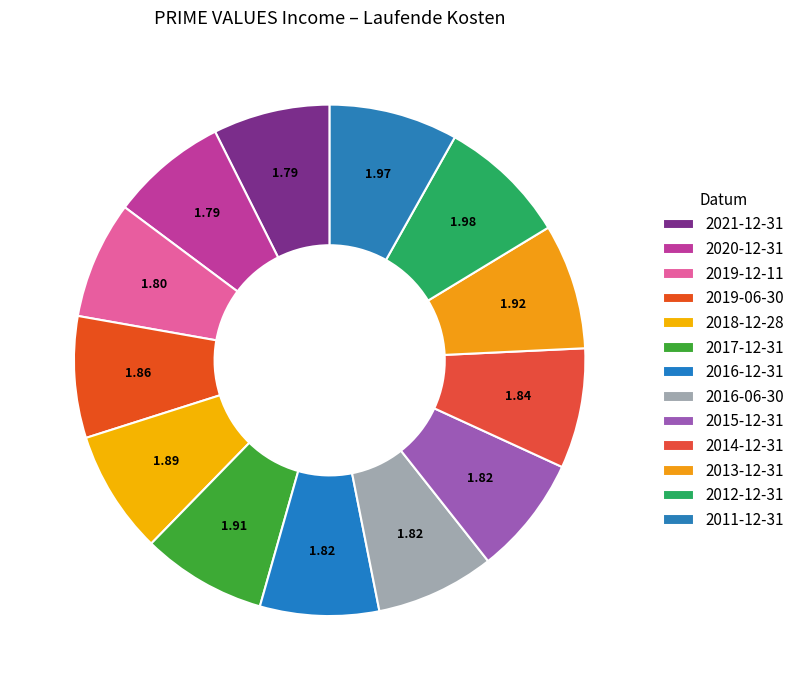

How many slices are in this pie chart?

13